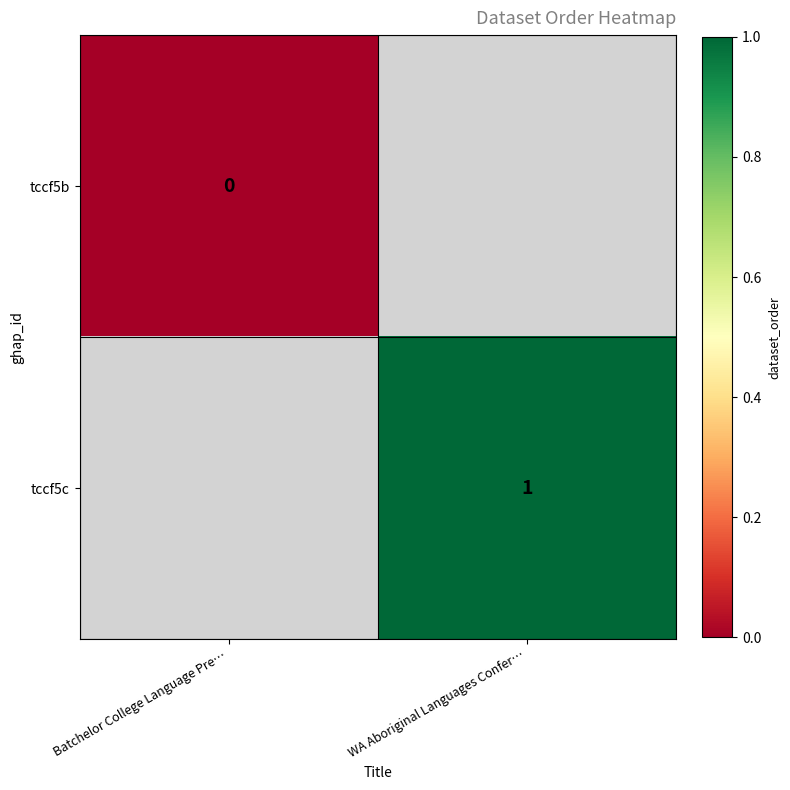

Is it true that tccf5c equals 1 at WA Aboriginal Languages Confer…?

True